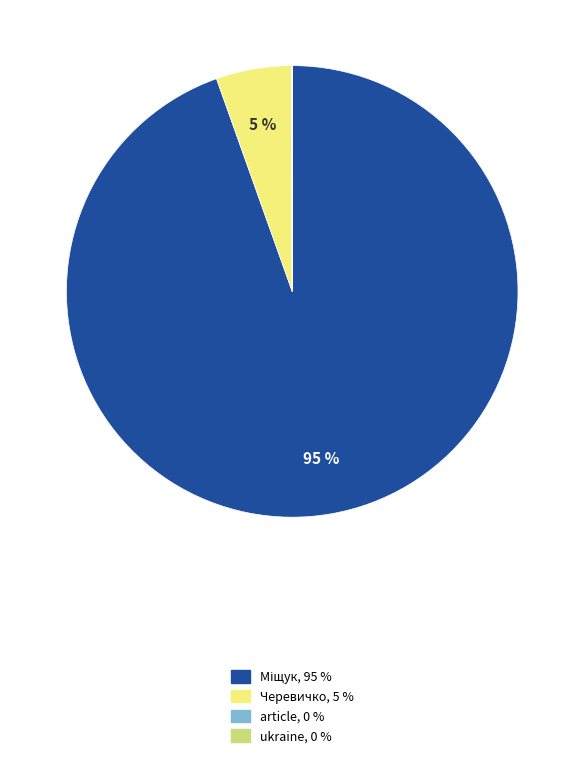

To the nearest percent, what portion does Черевичко represent?

5%